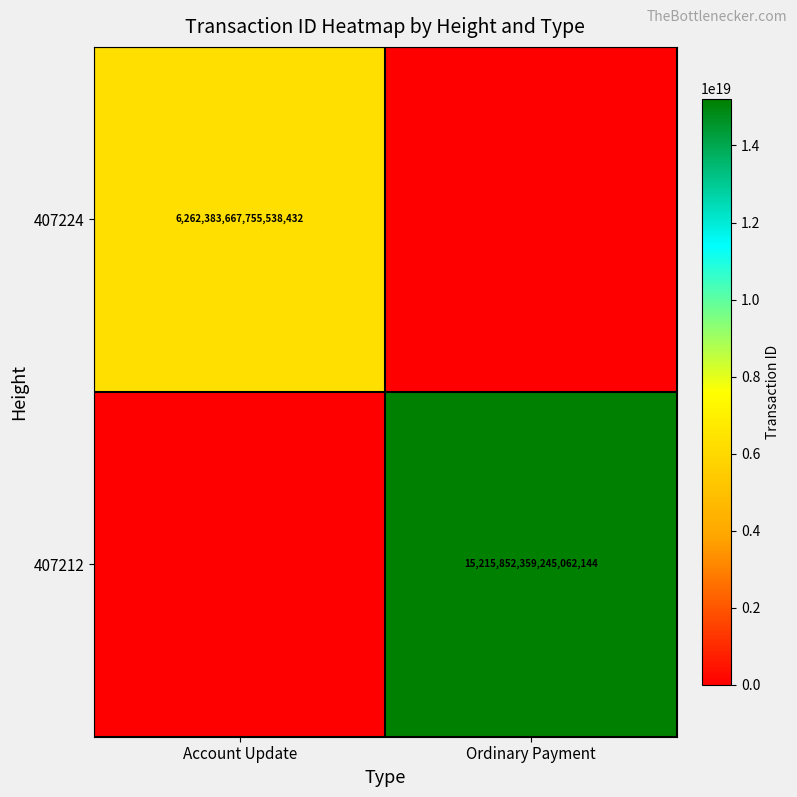

Is the value of 407224 at Account Update greater than the value of 407212 at Ordinary Payment?

No